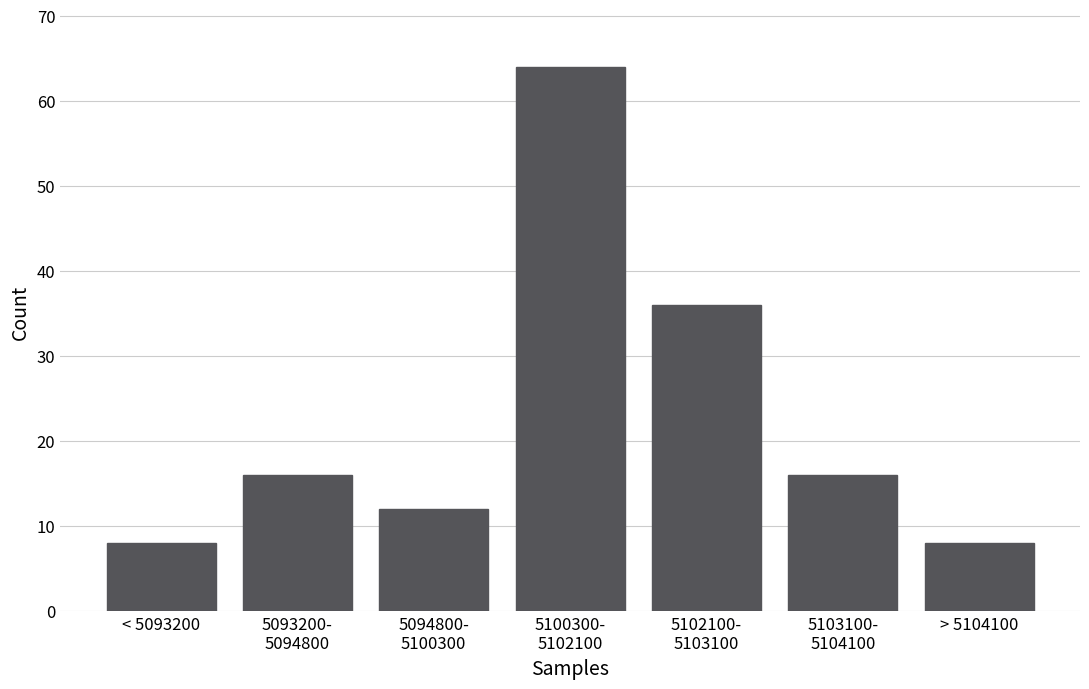

Reading left to right, transcribe all the data shown in this chart.

8	16	12	64	36	16	8